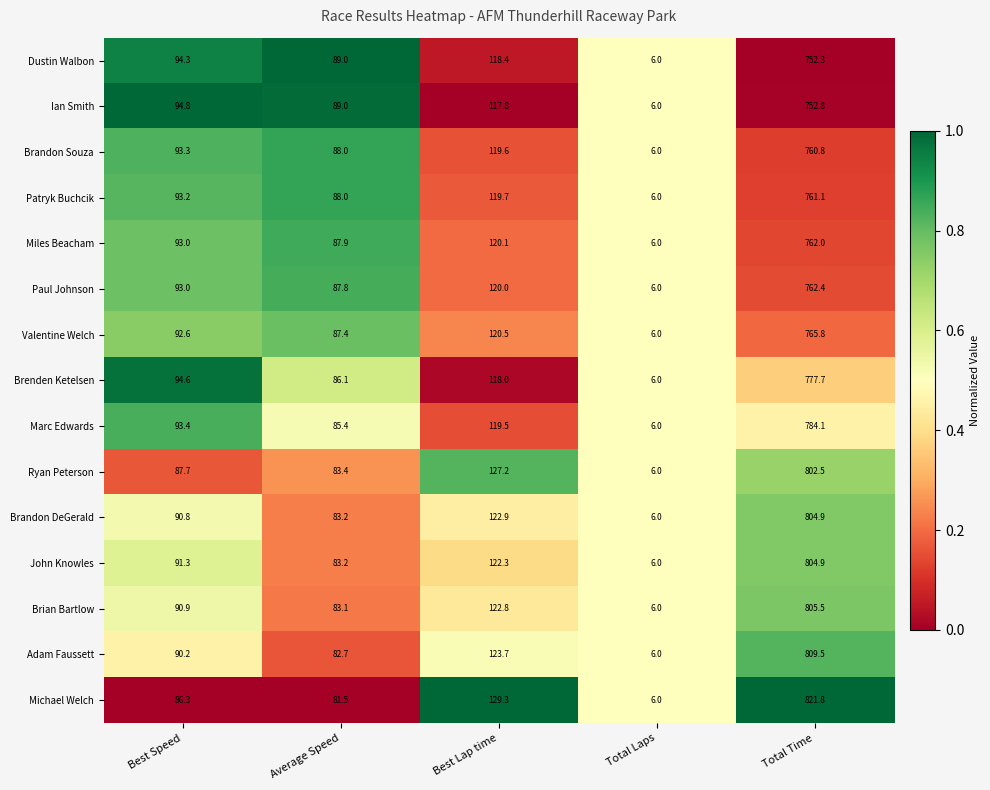

Which series has the widest spread of values?

Michael Welch